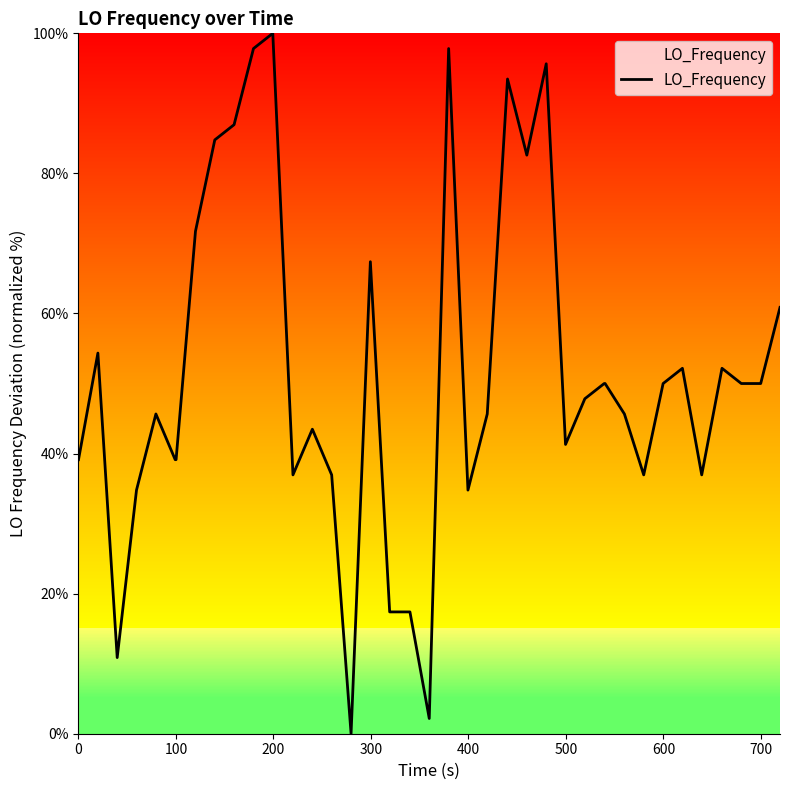

What is the maximum value shown in the chart?

100.0